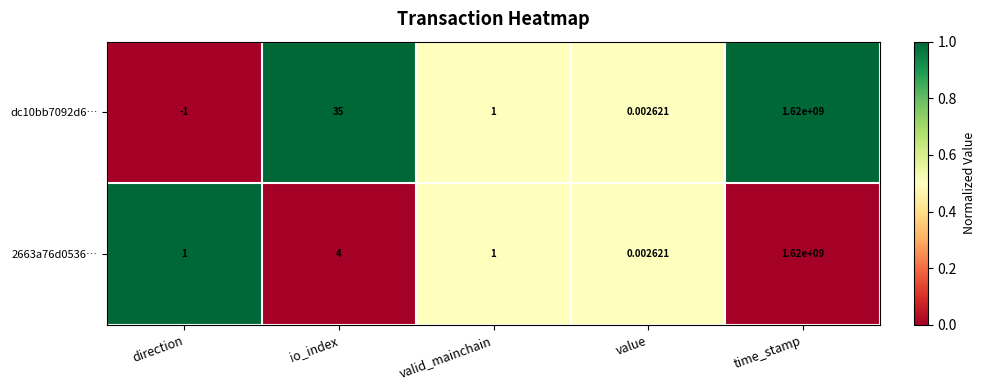

Is the value of 2663a76d0536… at valid_mainchain greater than the value of dc10bb7092d6… at time_stamp?

No